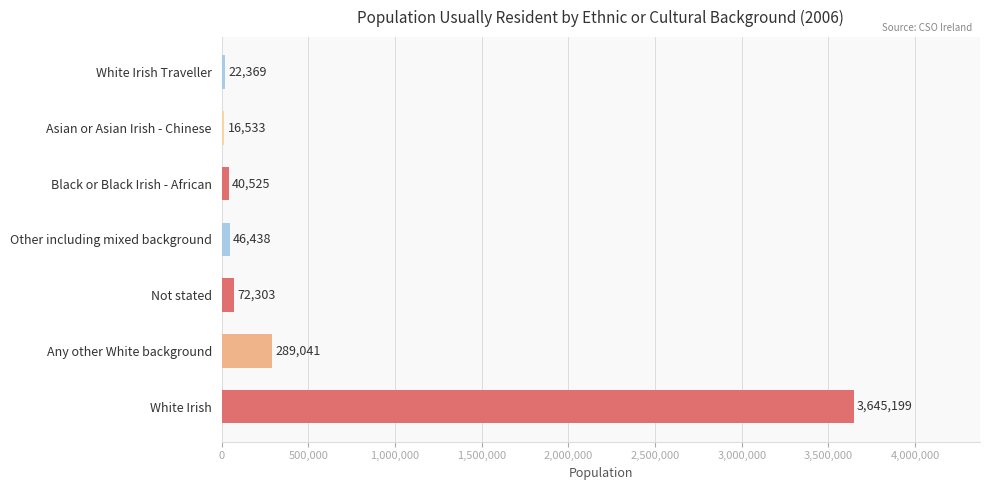

What is the greatest value displayed?

3645199